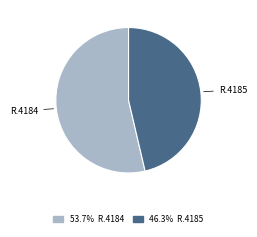

Does any single category account for the majority?

Yes